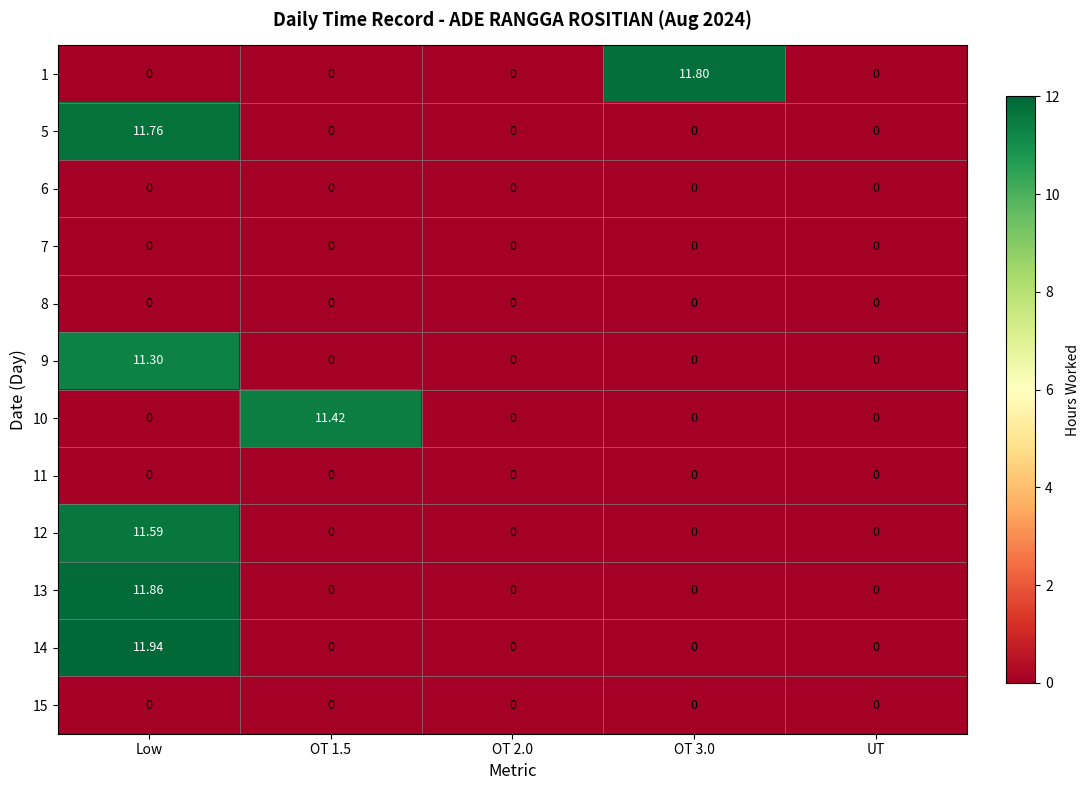

At which category is the sum across all series the highest?

Low